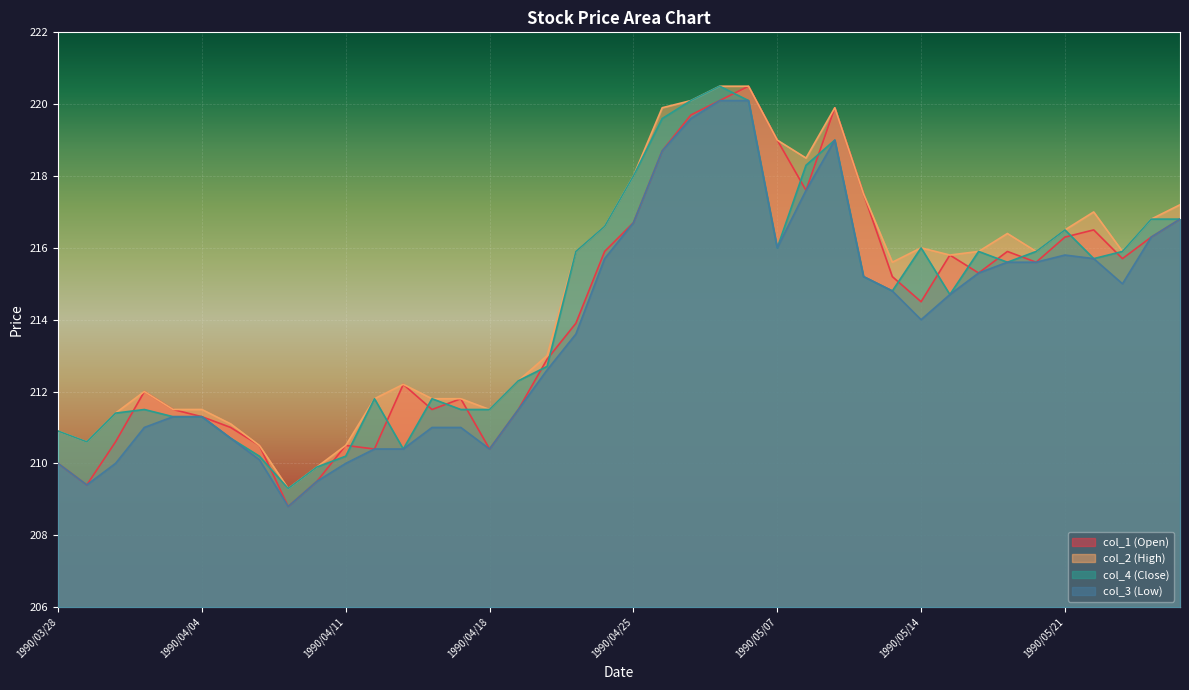

At which category is the sum across all series the highest?

1990/05/01